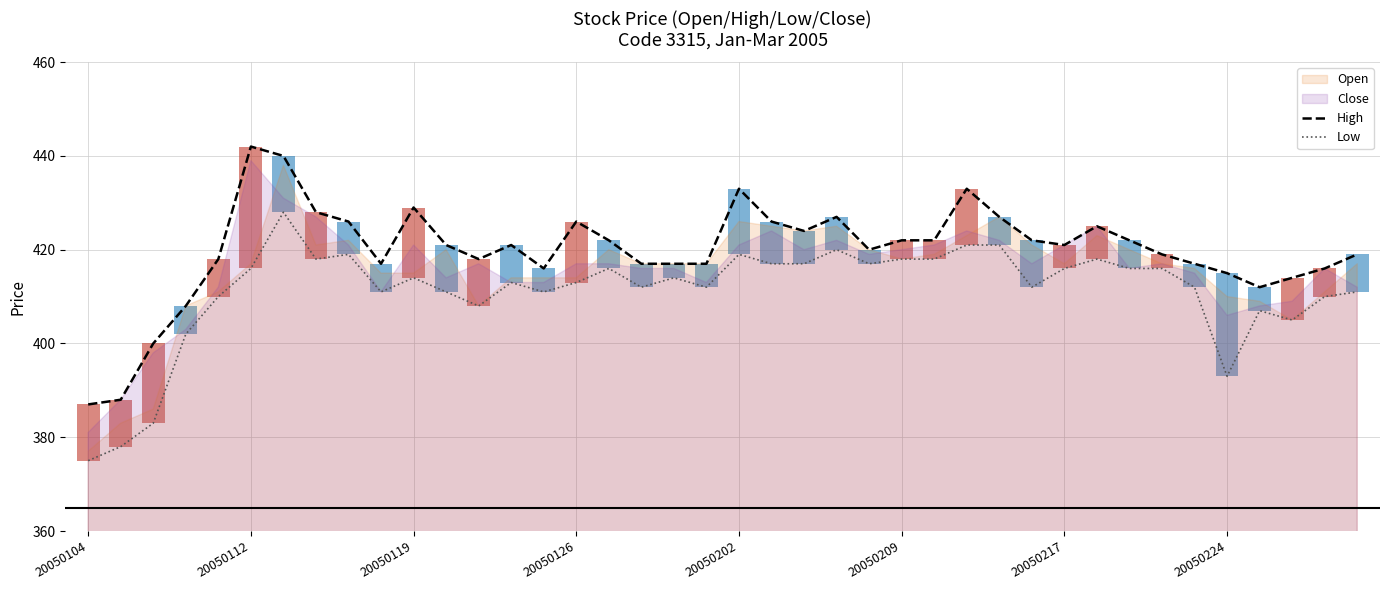

What is the maximum value shown in the chart?

442